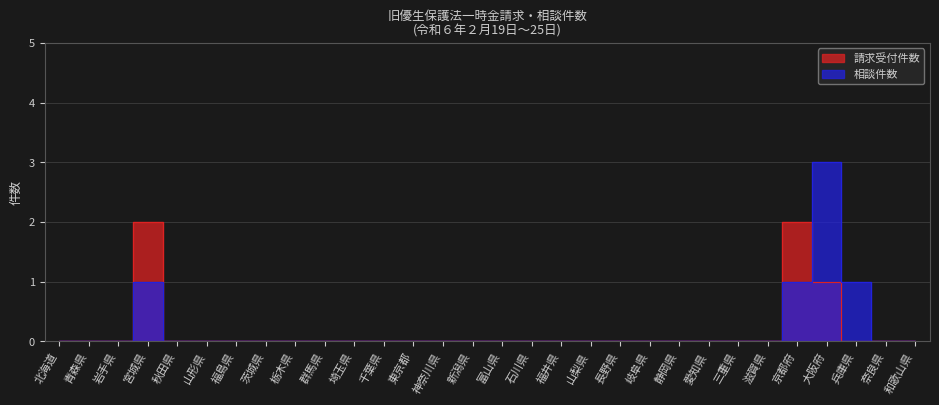

The value of 請求受付件数 at 富山県 is 0. True or false?

True